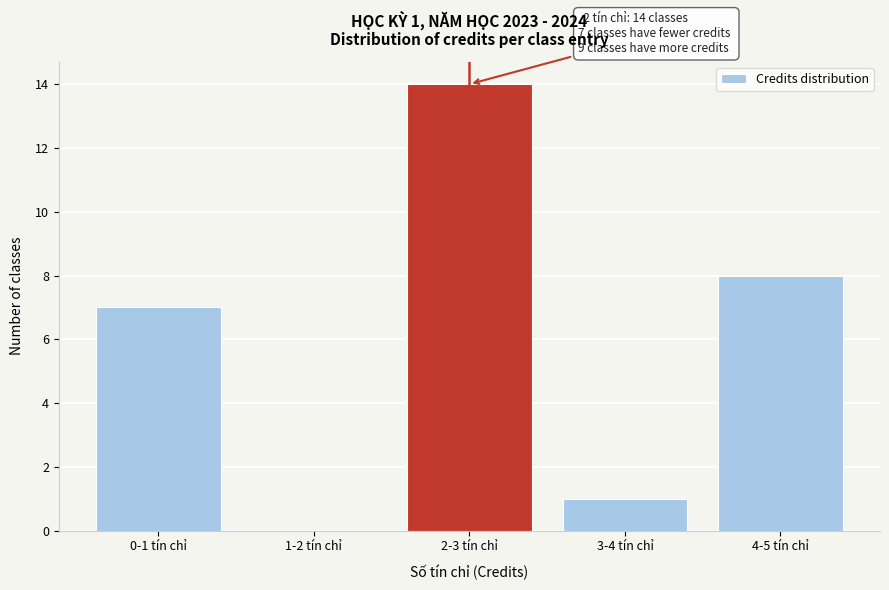

Reading right to left, what are all the values shown in this chart?

4-5 tín chỉ=8	3-4 tín chỉ=1	2-3 tín chỉ=14	1-2 tín chỉ=0	0-1 tín chỉ=7